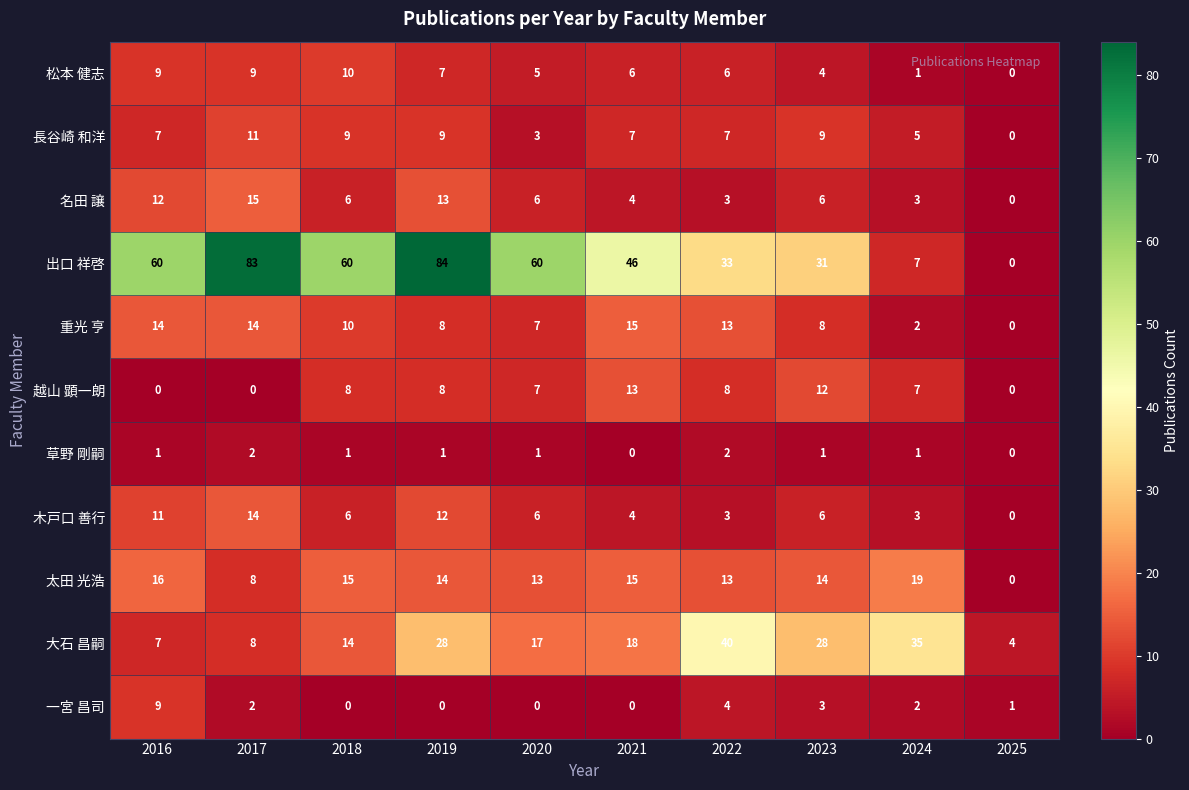

What is the total value across all series at 2018?

139